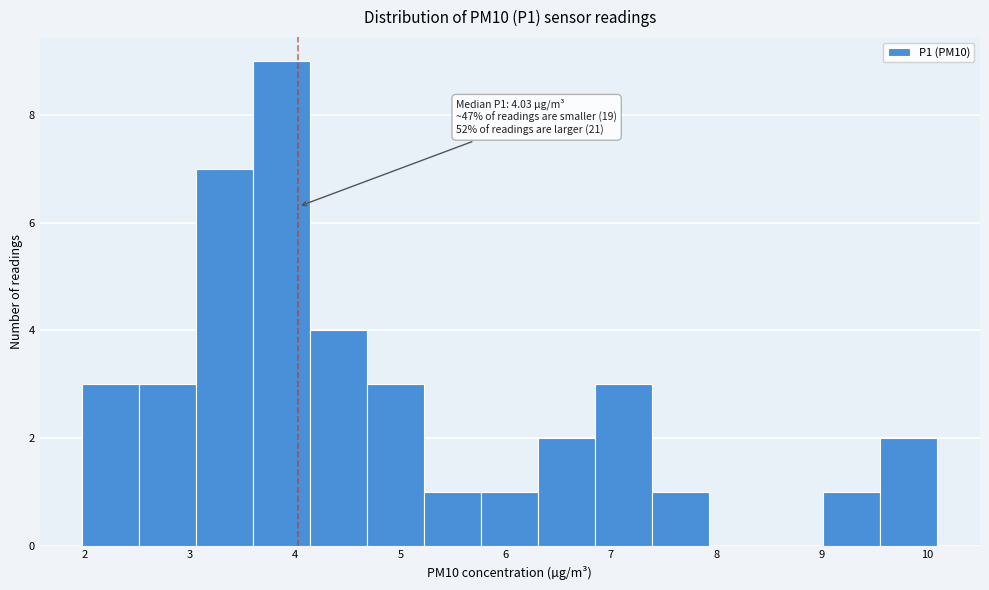

Over which range of the x-axis is the bar tallest?

3.6 to 4.1